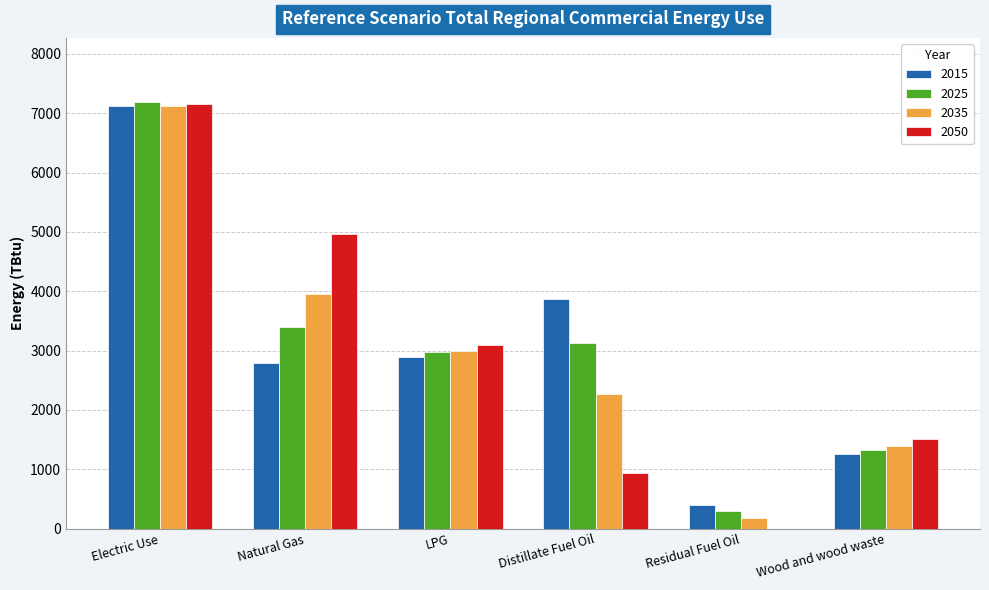

Does the chart contain stacked bars?

No